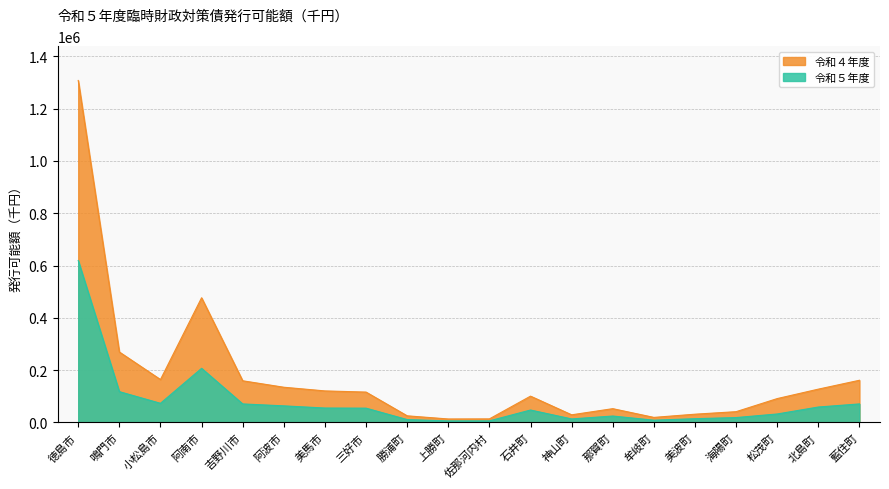

What position from the right is 牟岐町?

6